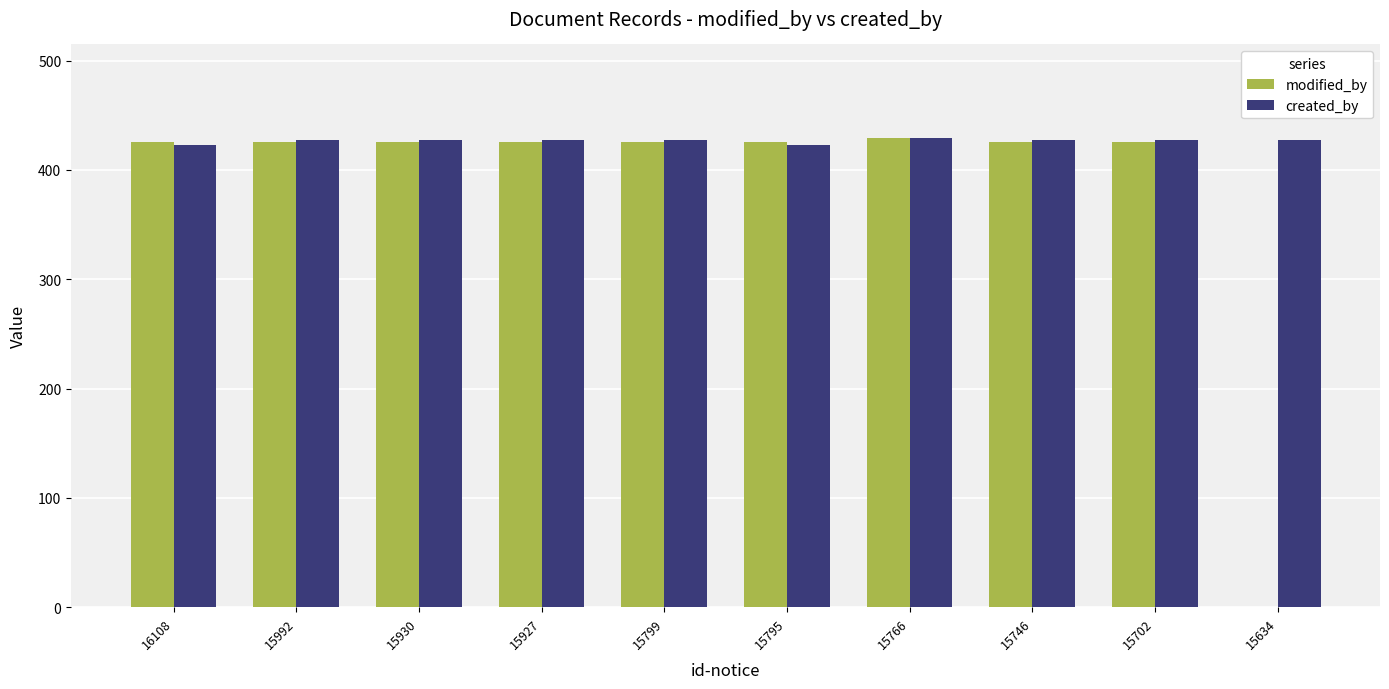

Count the number of categories in the chart.

10